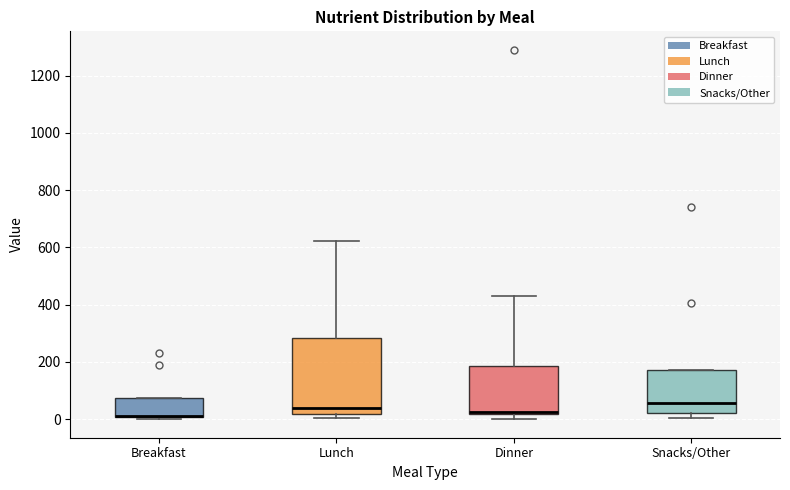

Reading left to right, transcribe this box plot: for each box, give where its median line is, the range the box spans, and where its two whiskers end, as read against the y-axis. The values are not printed on the chart, so give them approximately, as read against the axis.

Breakfast: median 20 (drawn on the box's lower edge), box 0 to 80, whiskers 0 (just below the box's lower edge) to 80
Lunch: median 40, box 20 to 280, whiskers 0 to 620
Dinner: median 20 (just above the box's lower edge), box 20 to 180, whiskers 0 to 440
Snacks/Other: median 60, box 20 to 180, whiskers 0 to 180